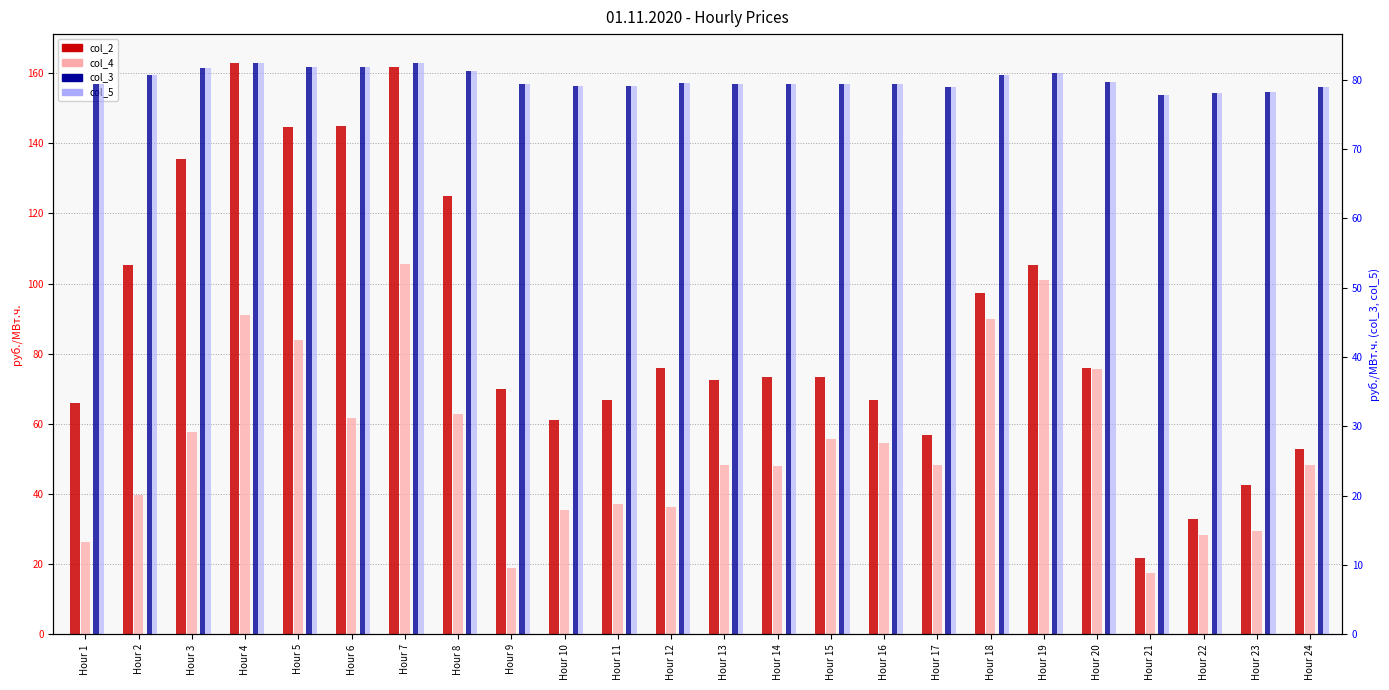

What value does the col_4 series have at Hour 8?

62.9